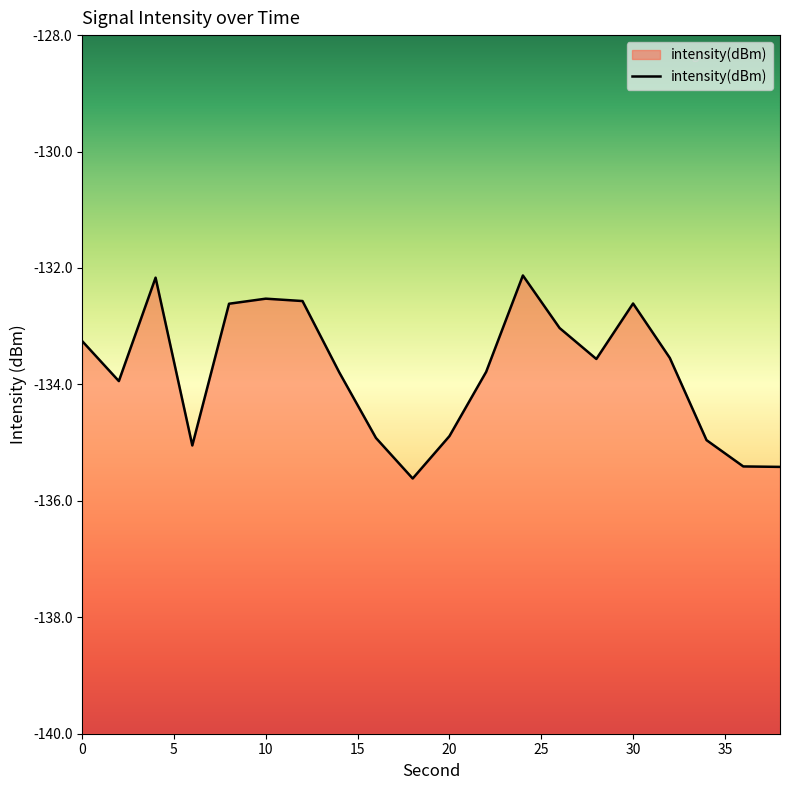

True or false: the data has more than 0 interior local peaks.

True